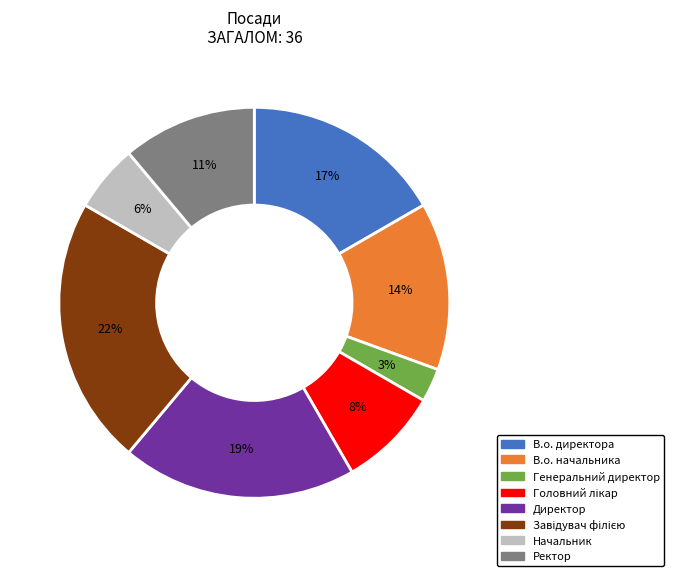

To the nearest percent, what percentage of the pie is Директор?

19%